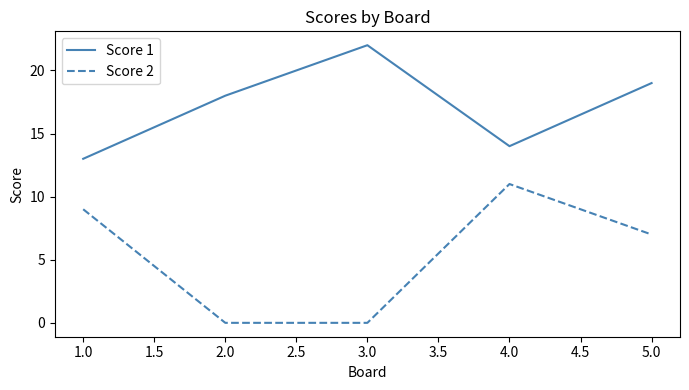

What position from the right is 4.0?

2